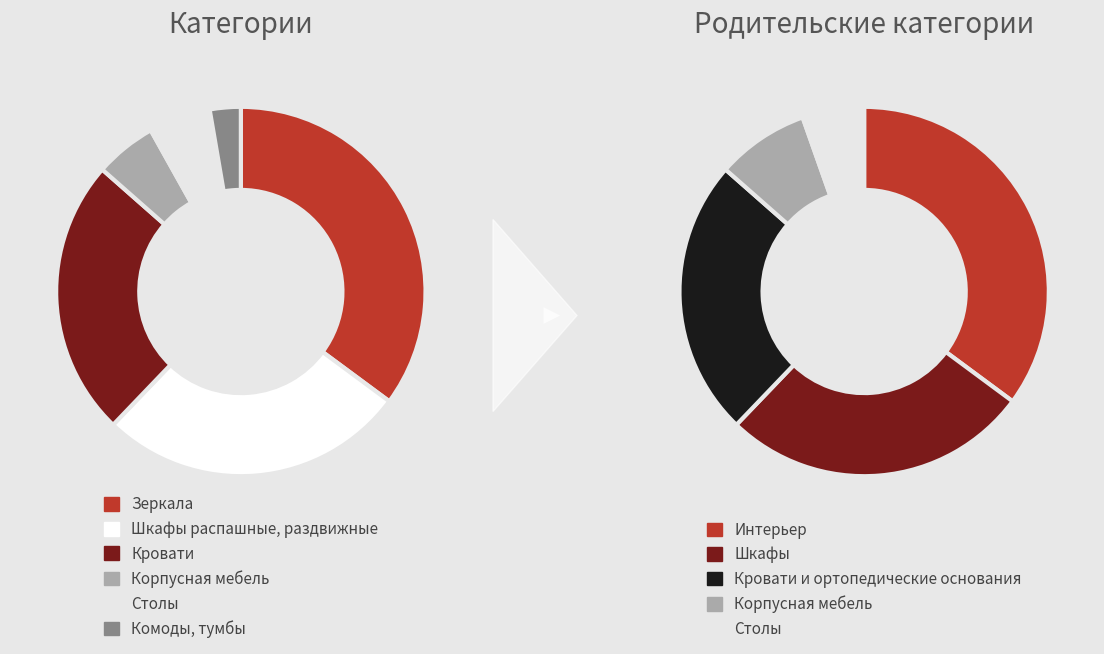

Is it true that Зеркала is 35% of the pie?

True